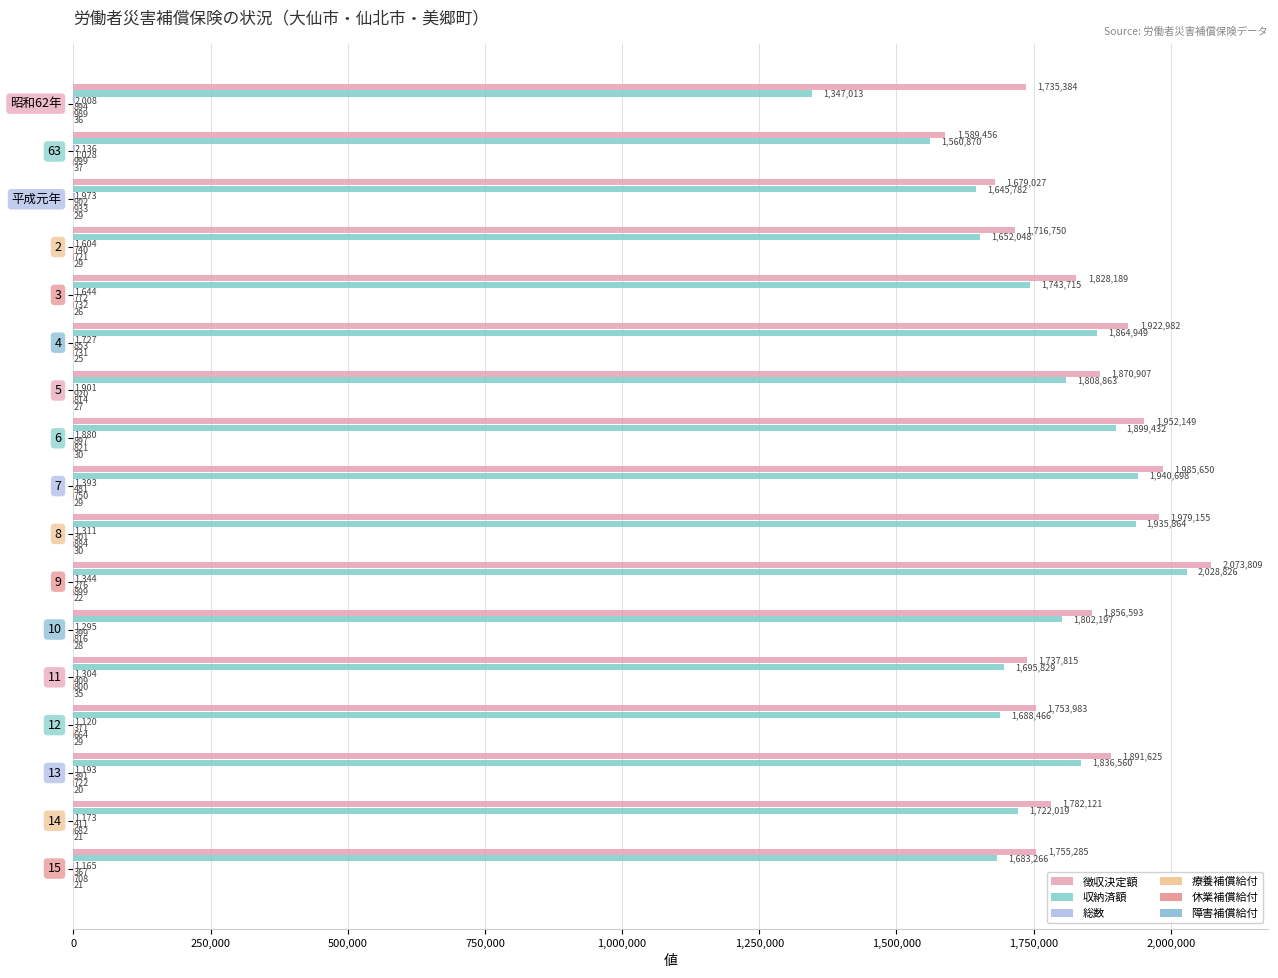

Does the chart contain any negative values?

No